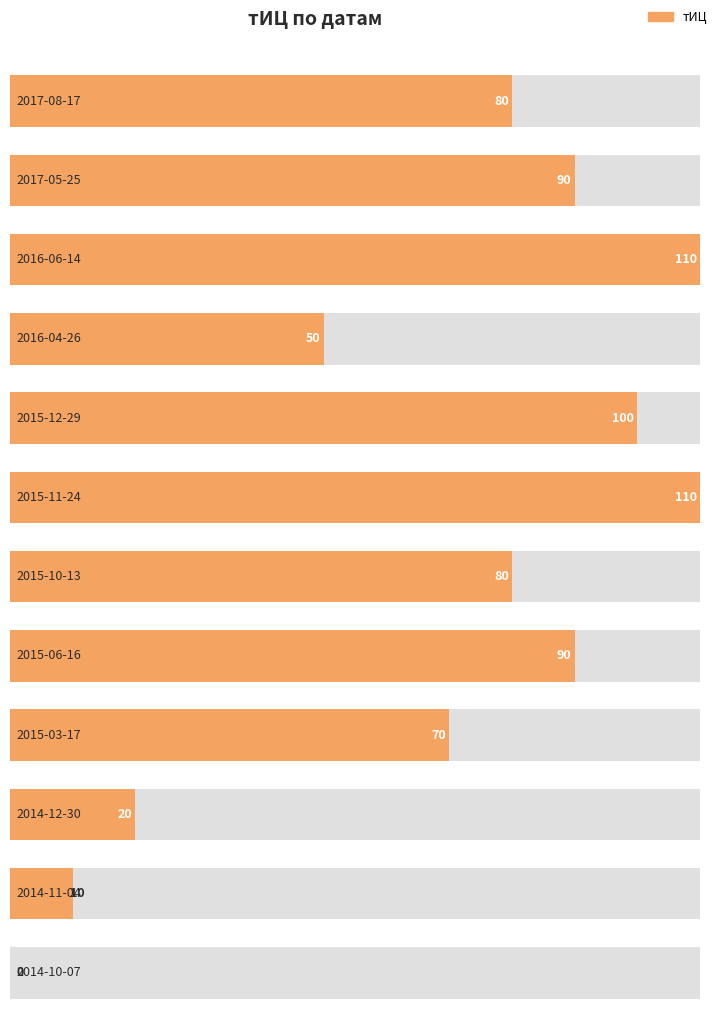

What is the label of the 10th bar from the right?

2016-06-14